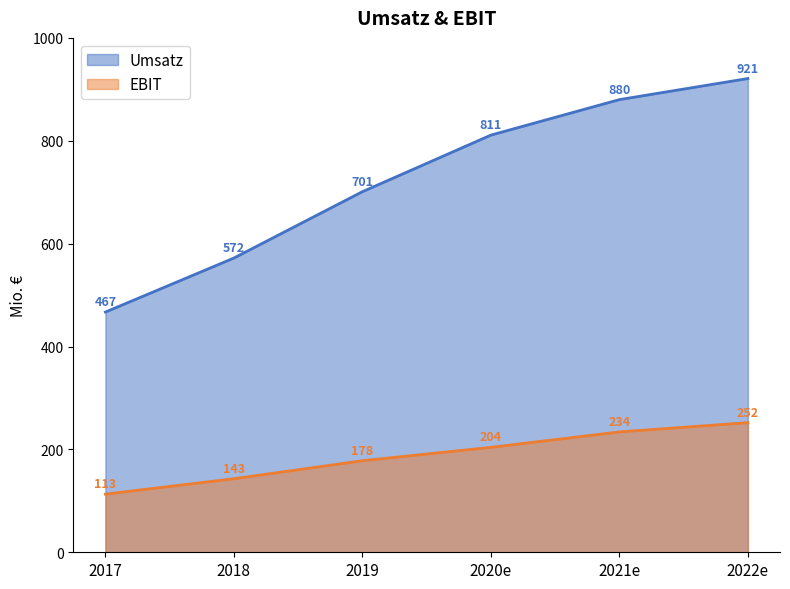

Does the chart display data point markers on the line(s)?

No